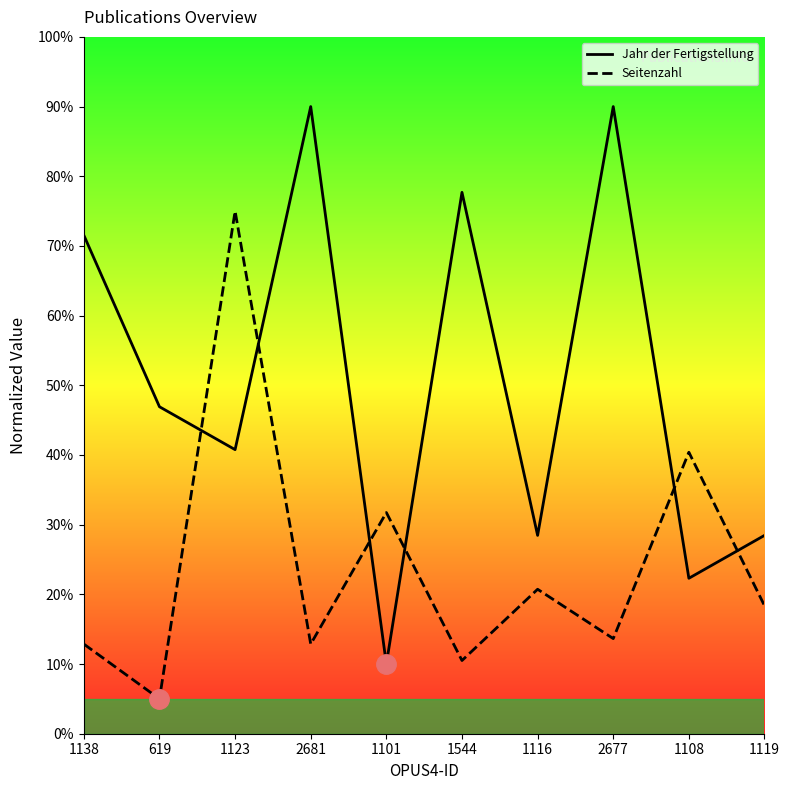

List the series in order of their peak value, lowest first.

Seitenzahl, Jahr der Fertigstellung